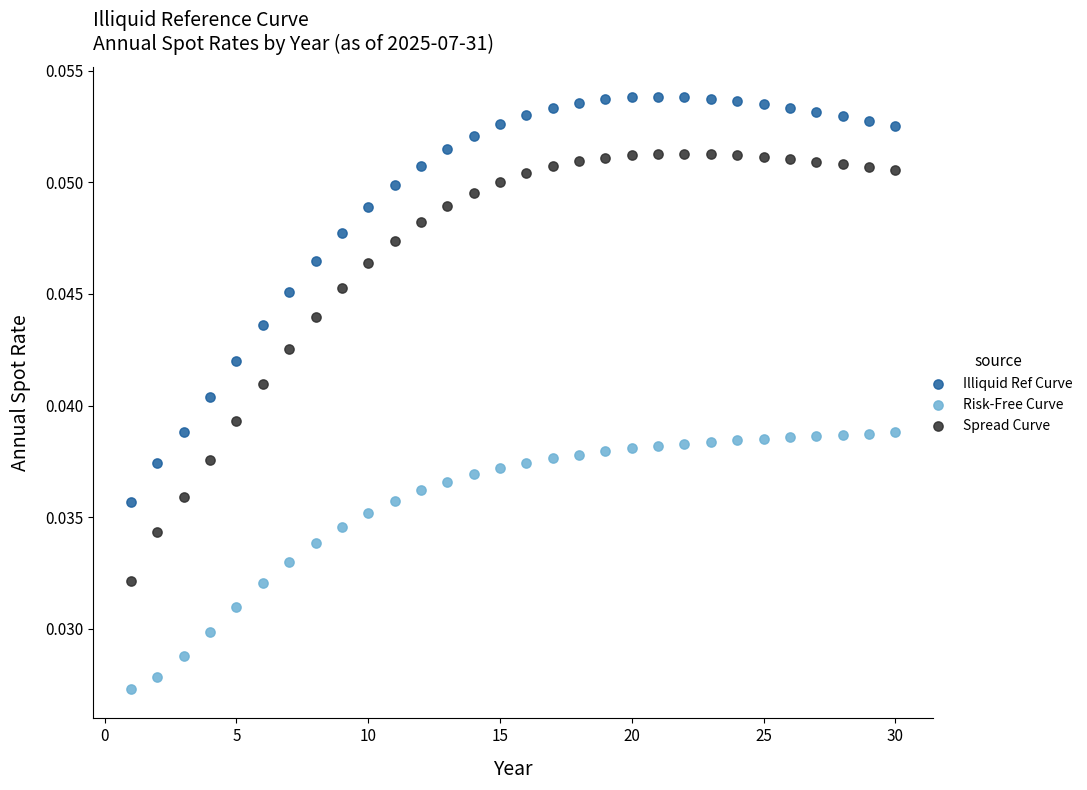

Which series has the widest spread of Y values?

Spread Curve